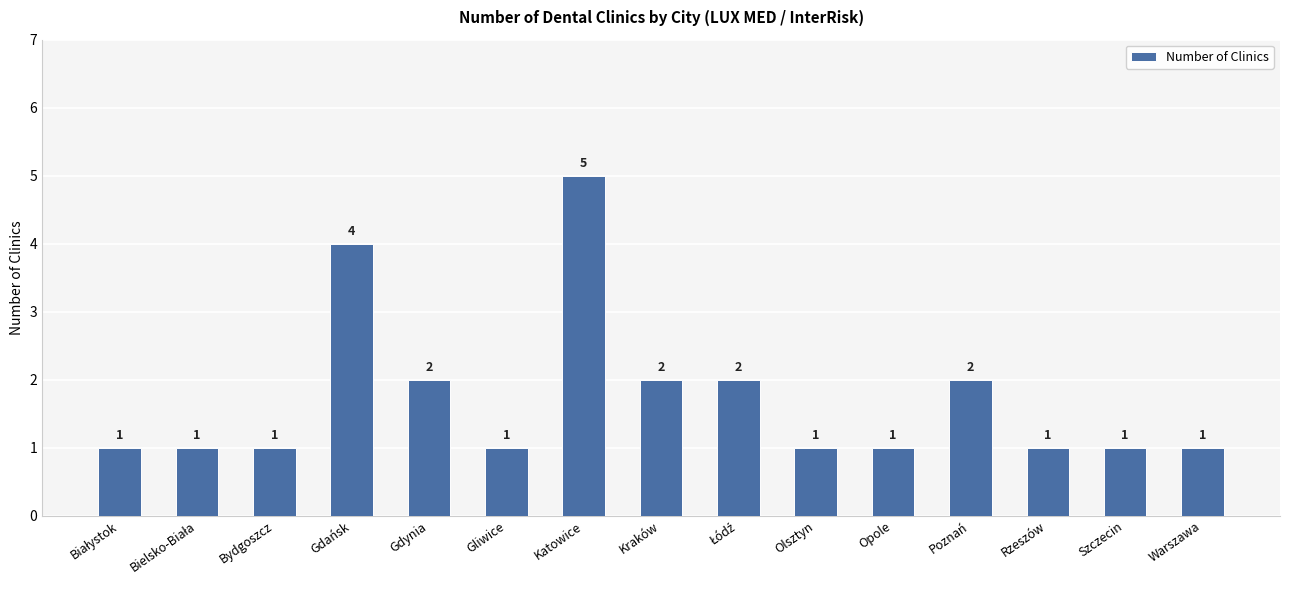

What is the label of the 6th bar from the left?

Gliwice